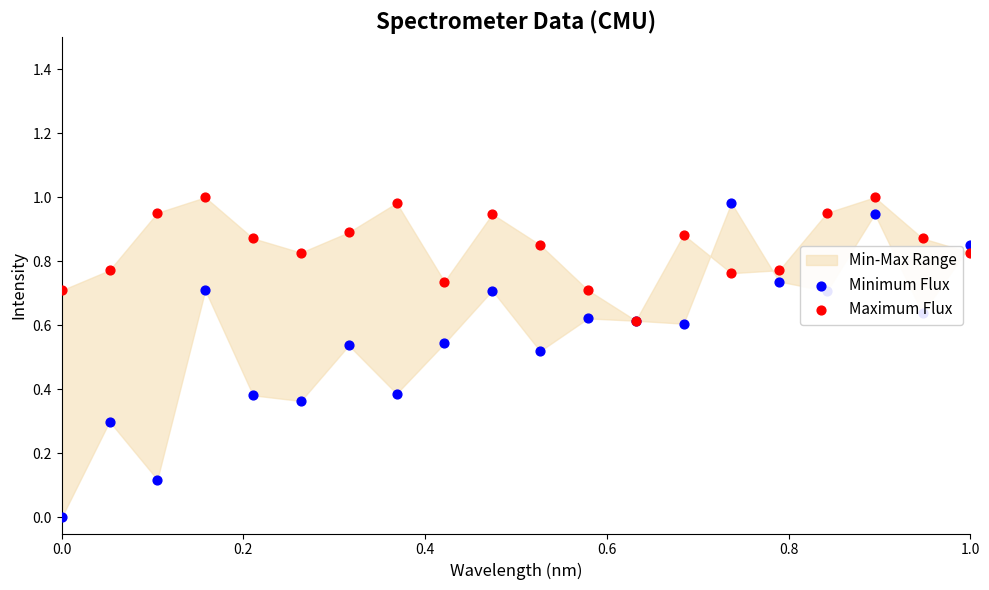

At how many categories does at least one series exceed 0?

20